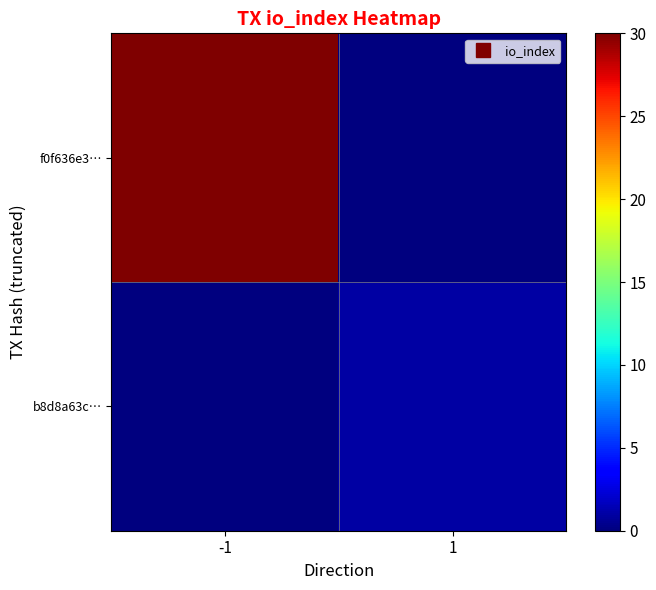

Rank the series by their average value, from lowest to highest.

b8d8a63c…, f0f636e3…